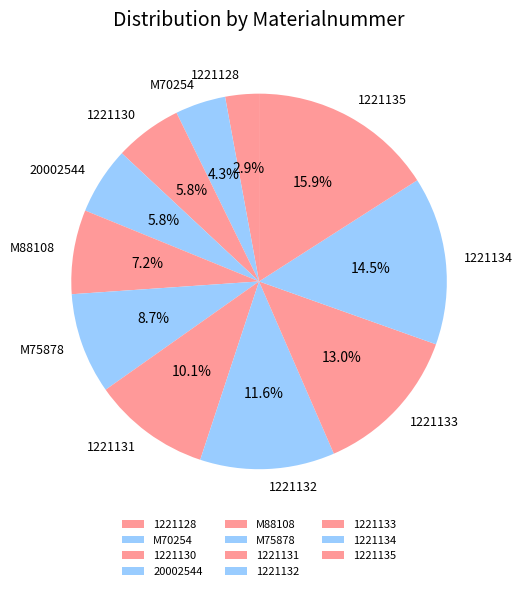

To the nearest percent, what is the difference between the 1221128 and 1221134 slice percentages?

12%